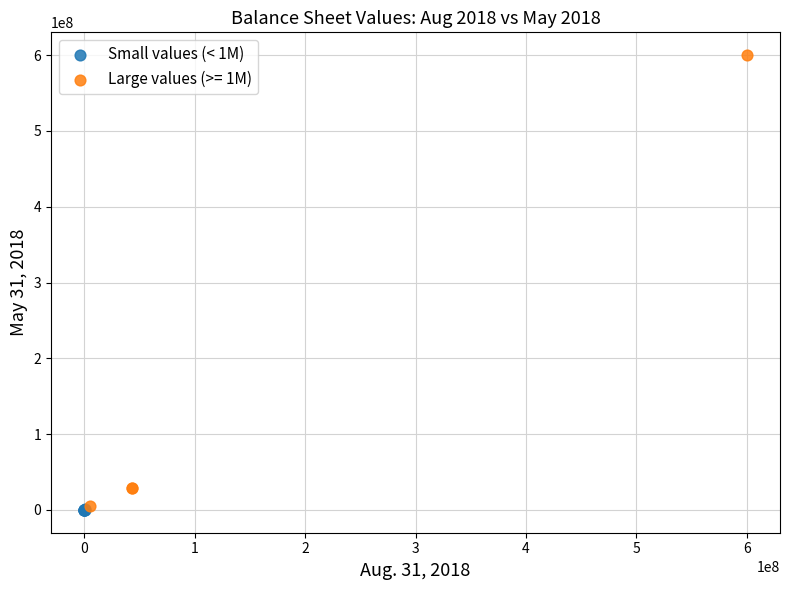

Which series reaches the maximum Y coordinate?

Large values (>= 1M)